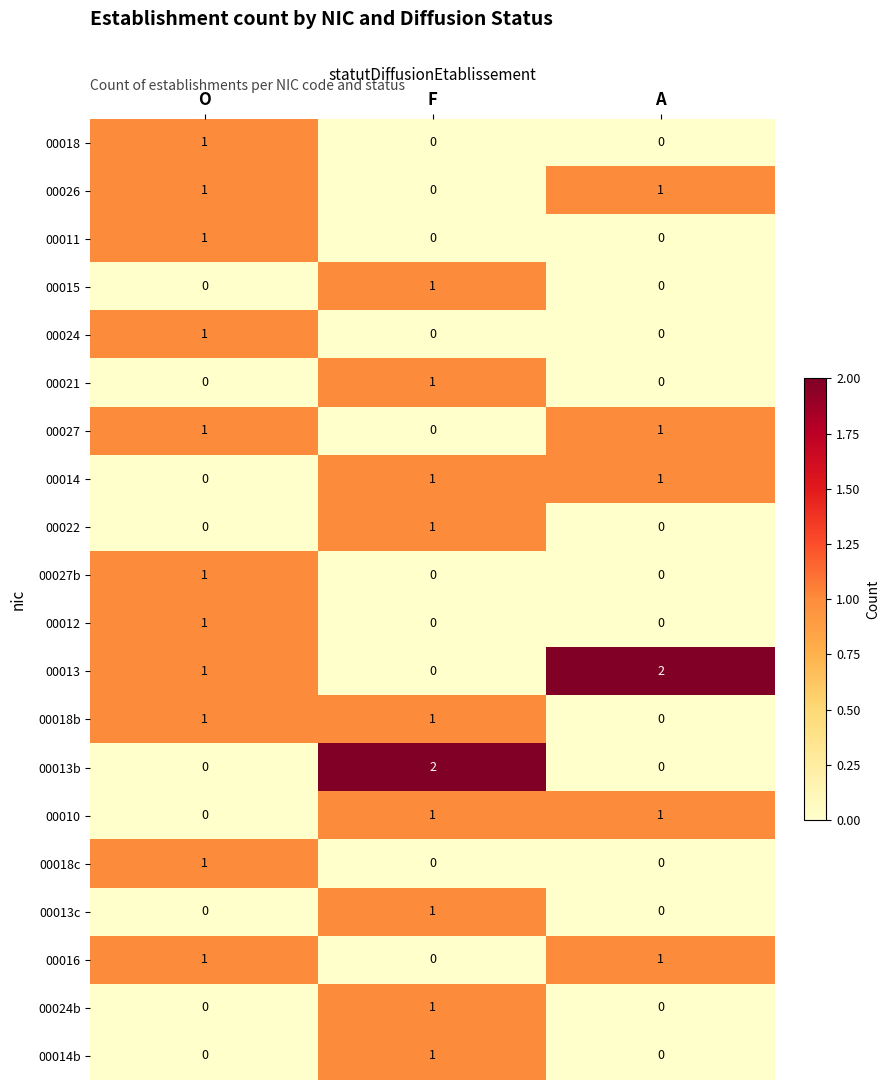

True or false: 00021 has a value of 0 at O.

True